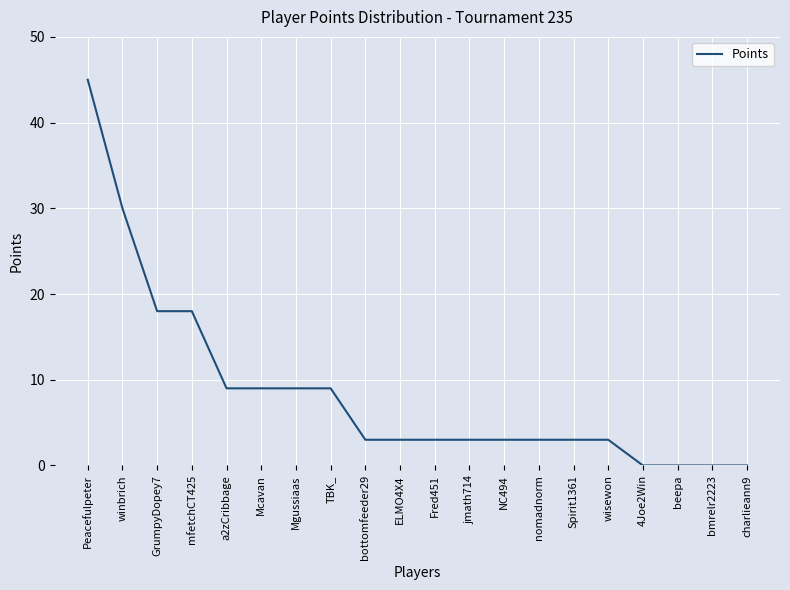

What position from the right is Peacefulpeter?

20